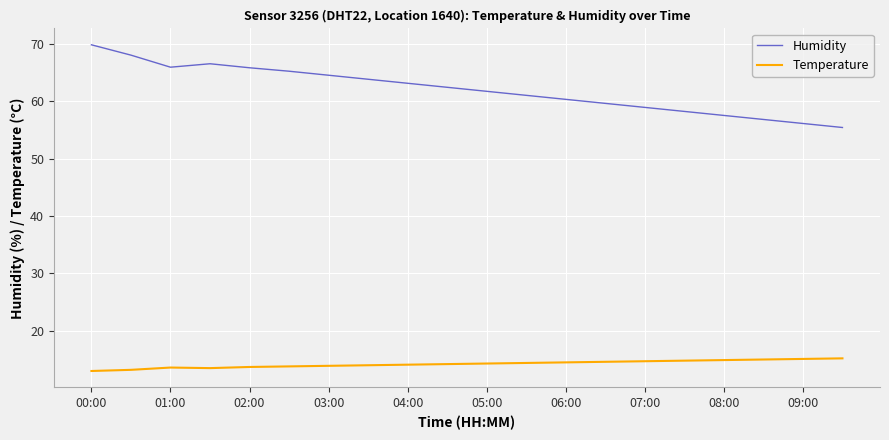

Which series has the widest spread of values?

Humidity